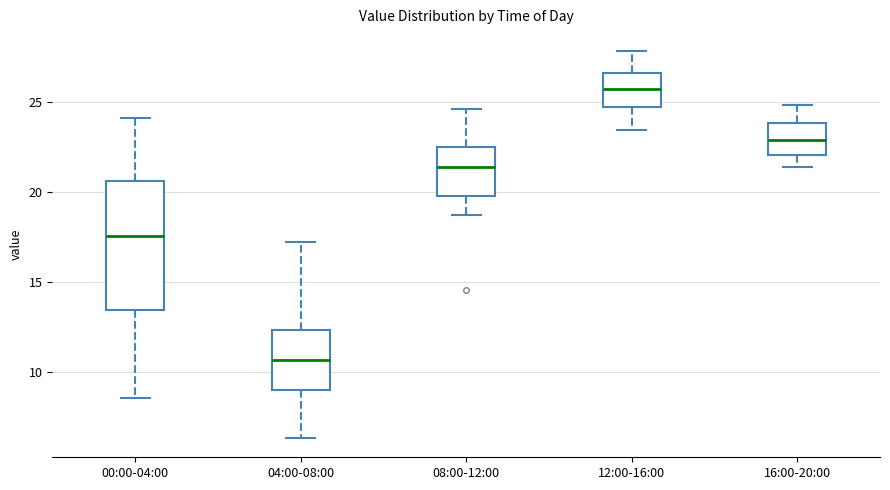

Reading left to right, transcribe this box plot: for each box, give where its median line is, the range the box spans, and where its two whiskers end, as read against the y-axis. The values are not printed on the chart, so give them approximately, as read against the axis.

00:00-04:00: median 17.5, box 13.5 to 20.5, whiskers 8.5 to 24.0
04:00-08:00: median 10.5, box 9.0 to 12.5, whiskers 6.5 to 17.0
08:00-12:00: median 21.5, box 20.0 to 22.5, whiskers 18.5 to 24.5
12:00-16:00: median 26.0, box 25.0 to 26.5, whiskers 23.5 to 28.0
16:00-20:00: median 23.0, box 22.0 to 24.0, whiskers 21.5 to 25.0